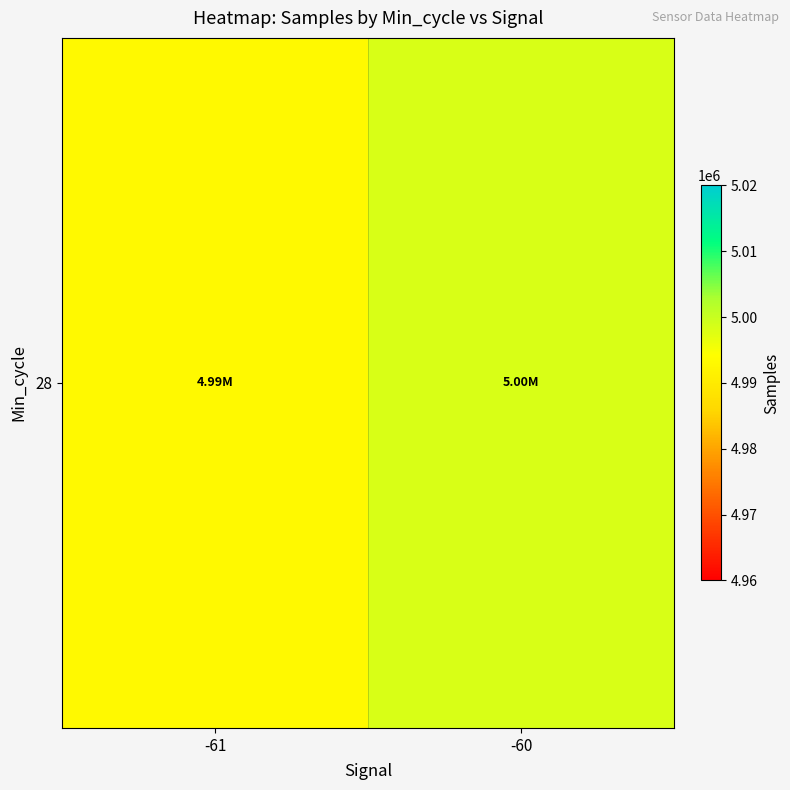

Reading right to left, extract all data points from this chart.

-60=4998391.8	-61=4993155.8